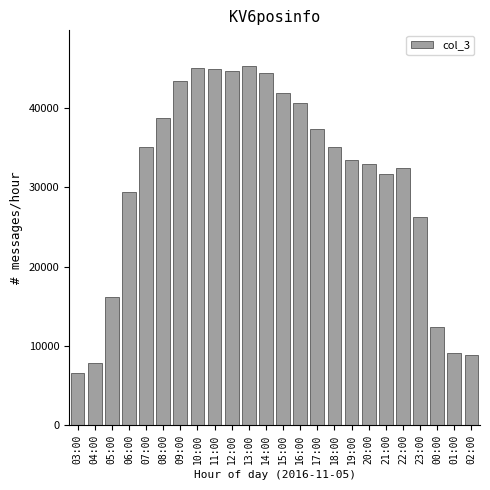

What is the approximate value at 01:00, to the nearest 50?

9050